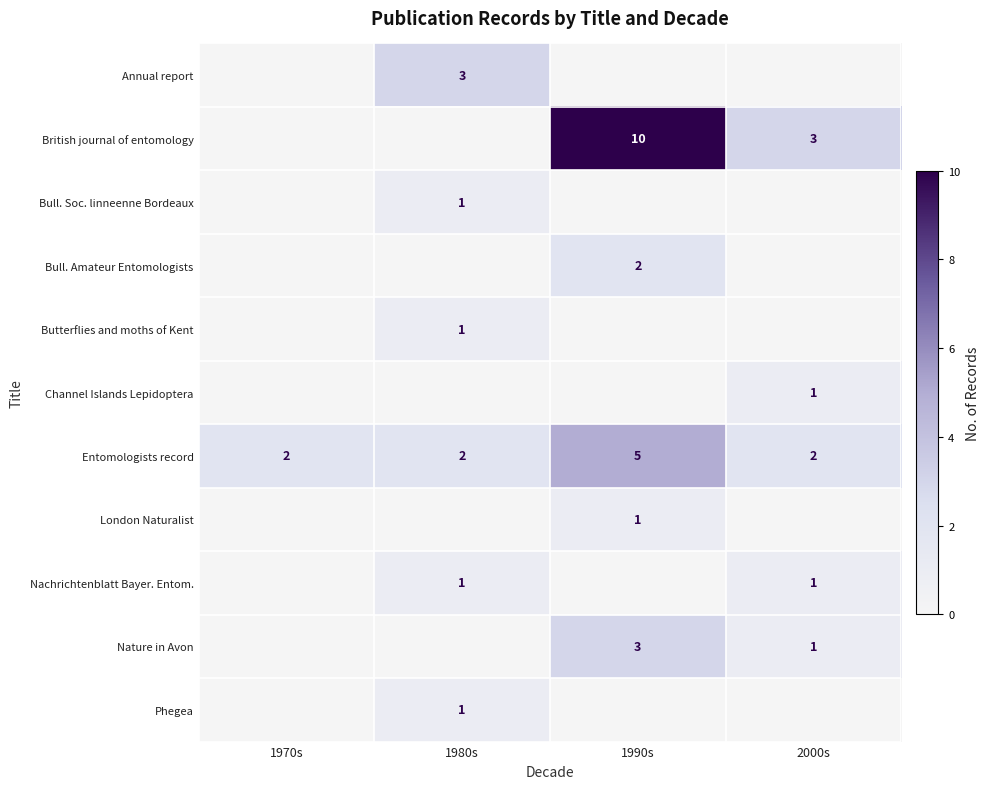

Is the value of Nature in Avon at 1990s greater than the value of Entomologists record at 1970s?

Yes